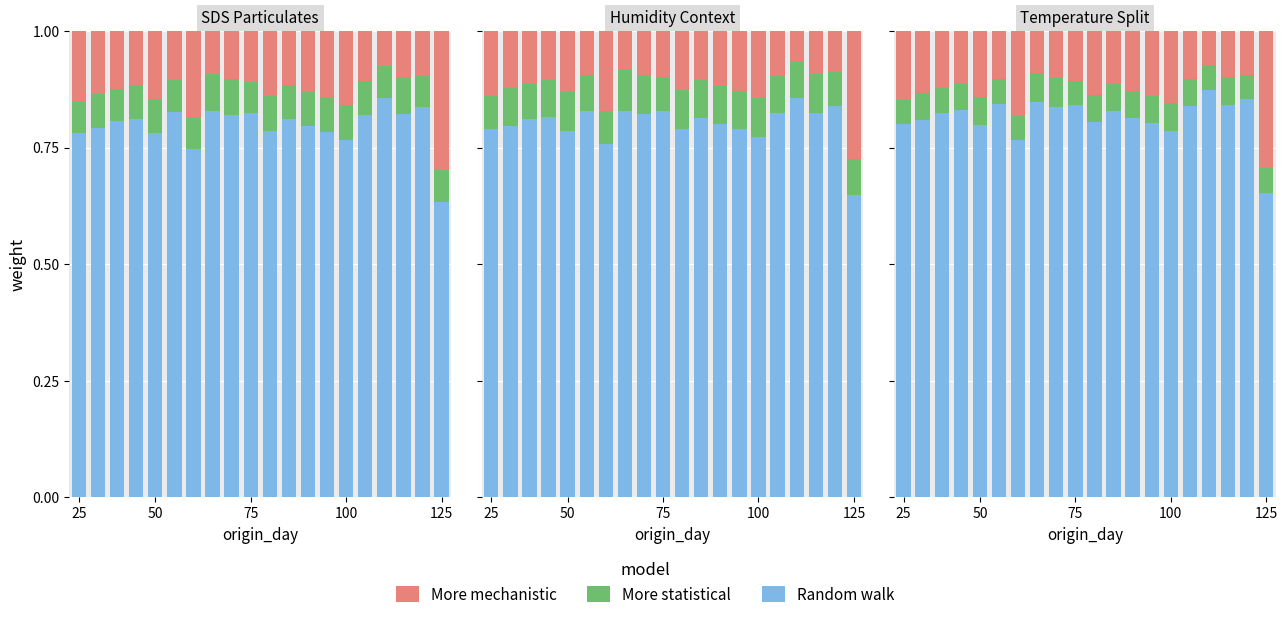

Which series has the largest total across all categories?

Random walk